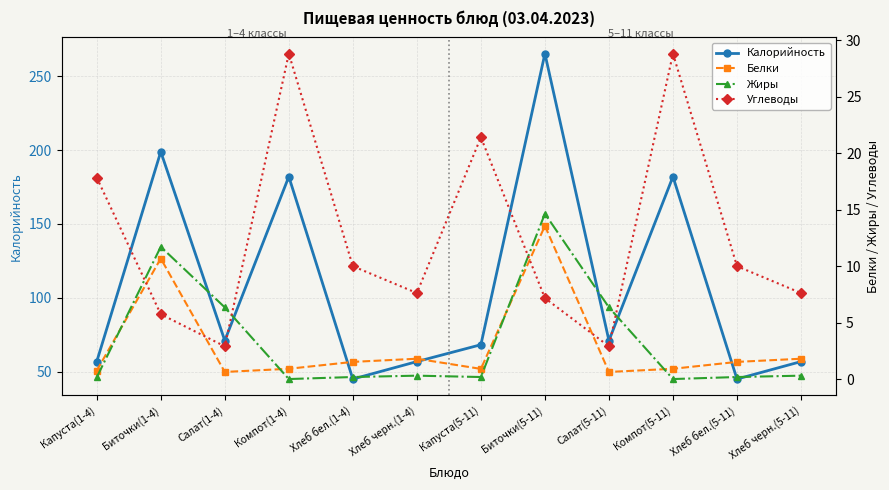

What is the difference between the second highest and minimum values in the Калорийность series?

153.6